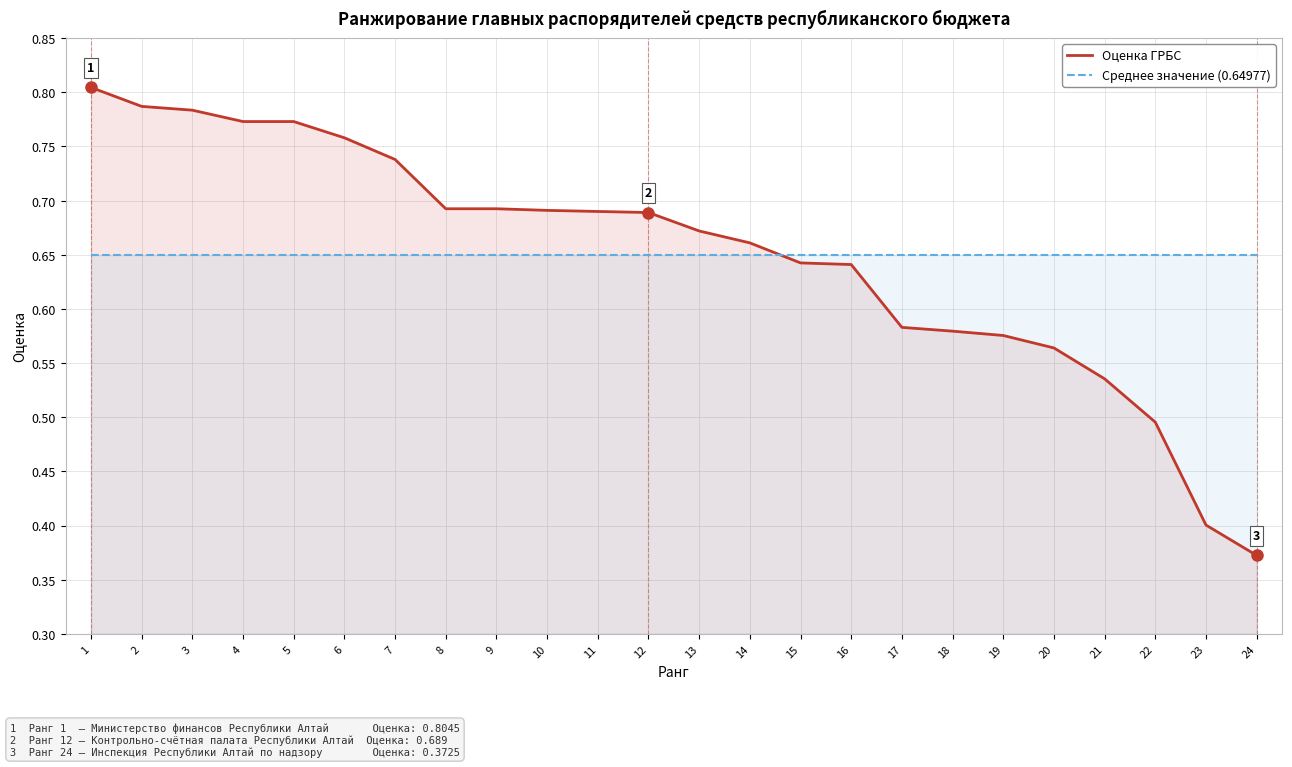

How many lines are shown in the chart?

2